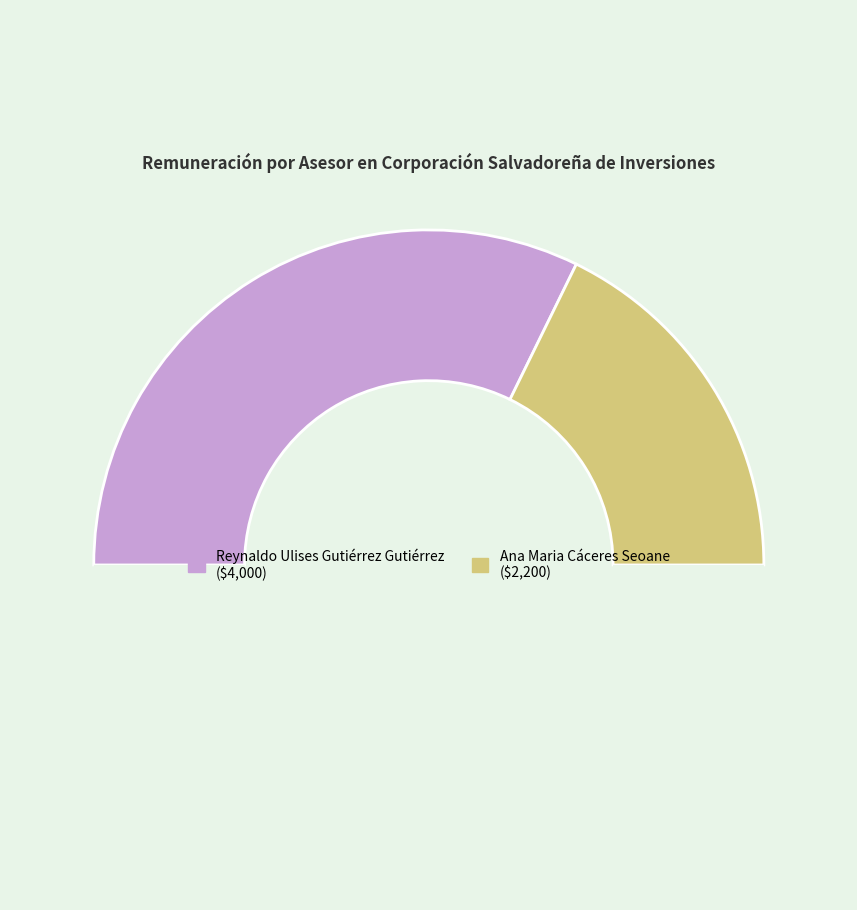

Which slice is the smallest?

Ana Maria Cáceres Seoane